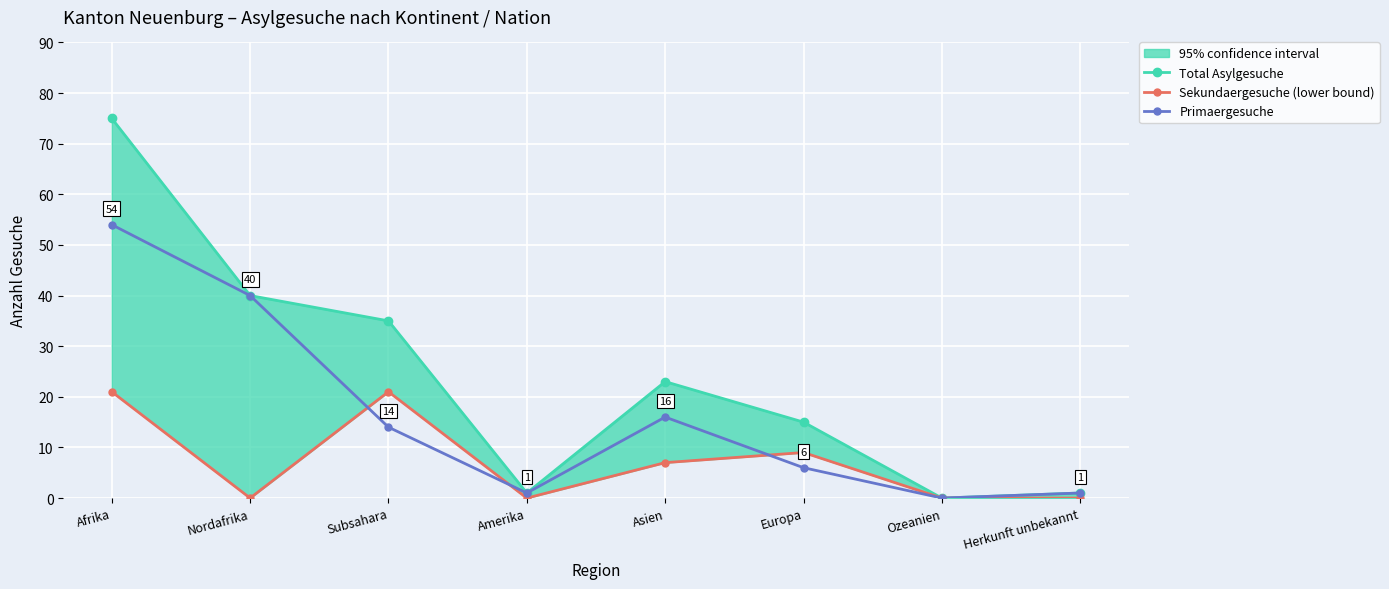

List the series in order of their peak value, highest first.

Total Asylgesuche, Primaergesuche, Sekundaergesuche (lower bound)